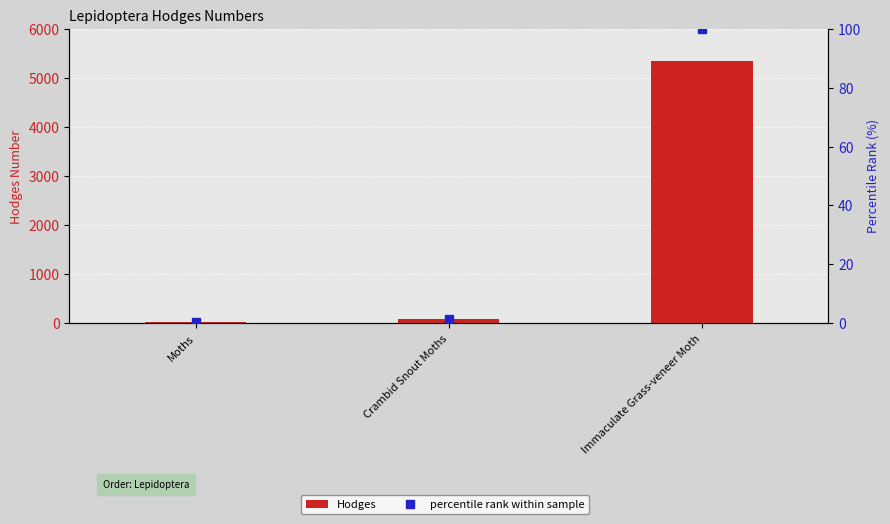

What is the approximate value of Hodges at Crambid Snout Moths?

80.2